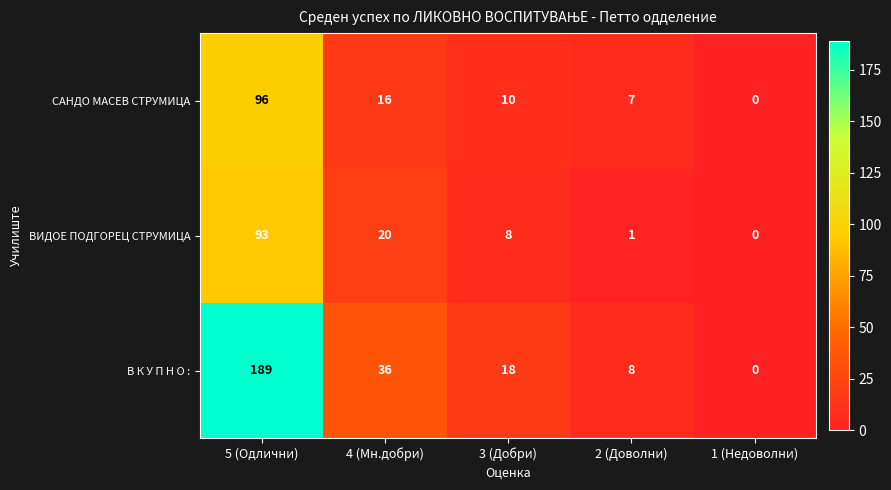

Rank the series by their maximum value, from highest to lowest.

В К У П Н О :, САНДО МАСЕВ СТРУМИЦА, ВИДОЕ ПОДГОРЕЦ СТРУМИЦА